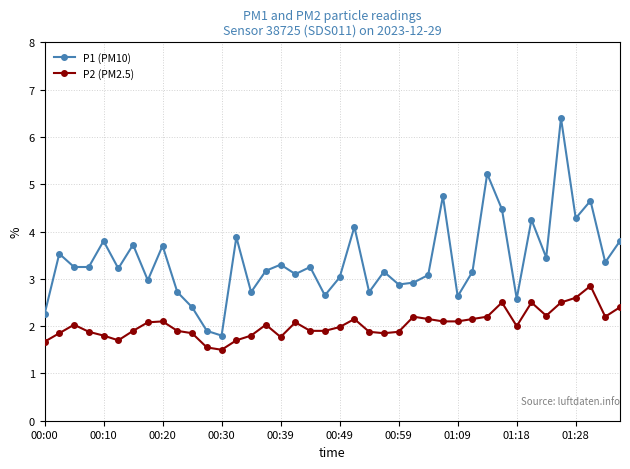

Which series has the widest spread of values?

P1 (PM10)